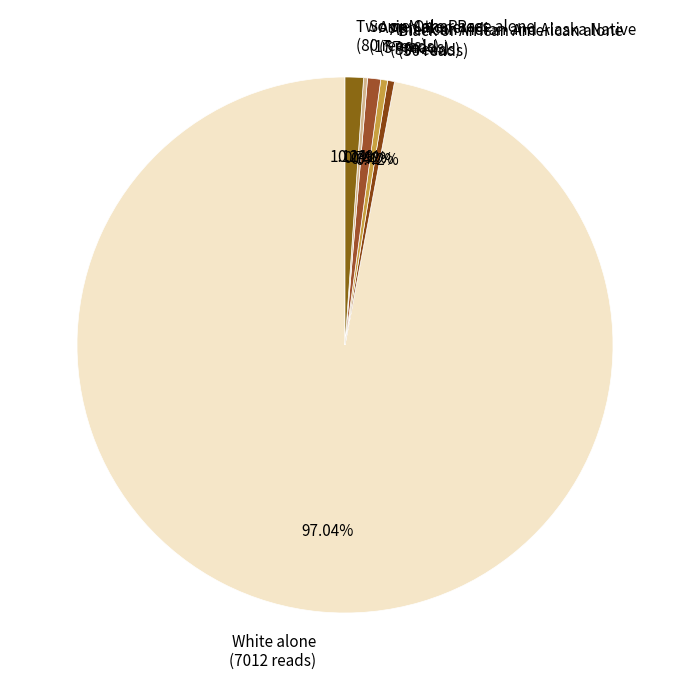

Does White alone represent more than half of the total?

Yes